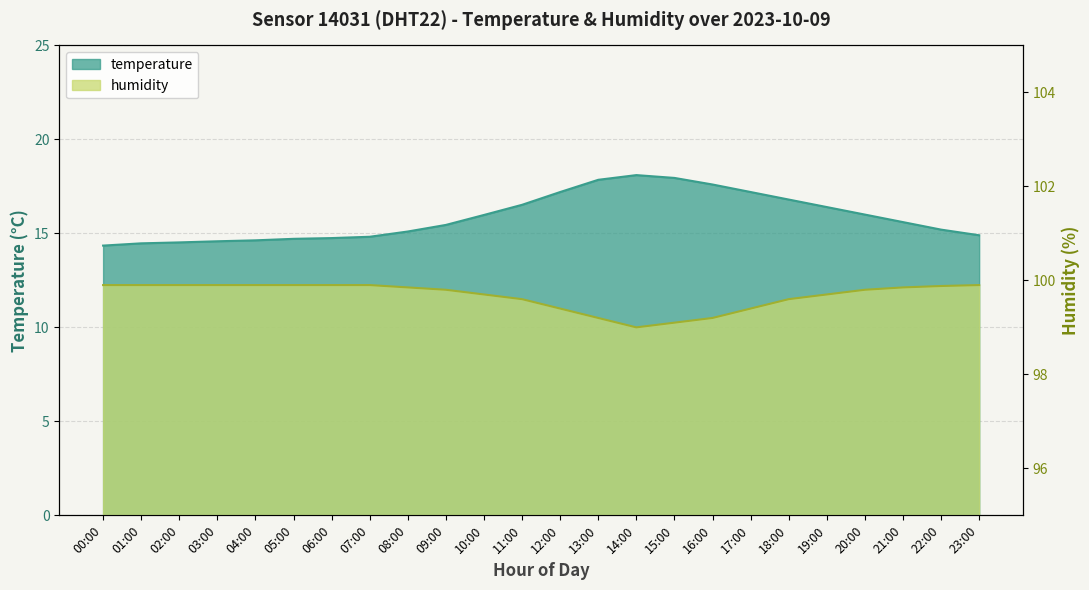

True or false: temperature and humidity cross at least once.

False